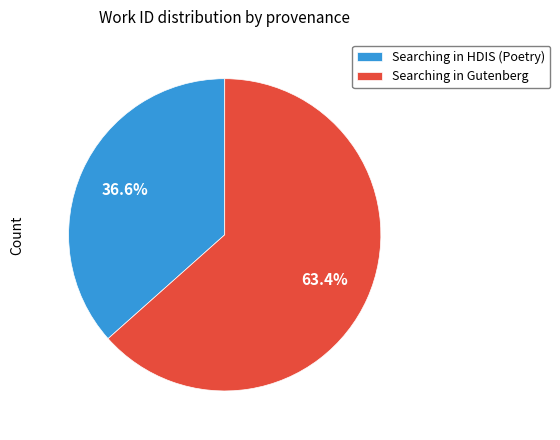

To the nearest percent, what portion does Searching in Gutenberg represent?

63%